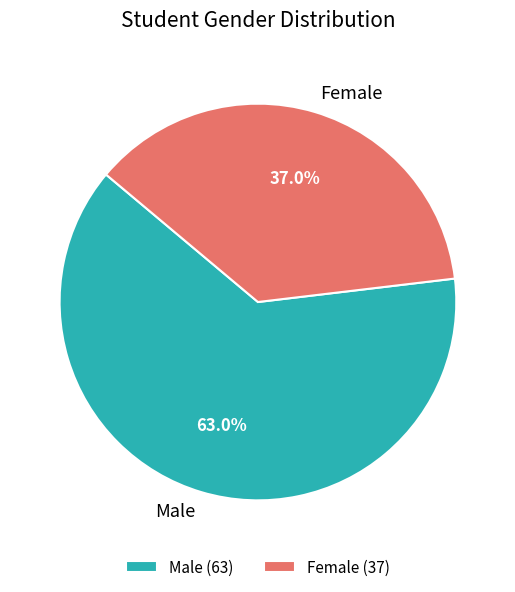

Approximately how many times larger is the value at Female compared to Male?

0.6